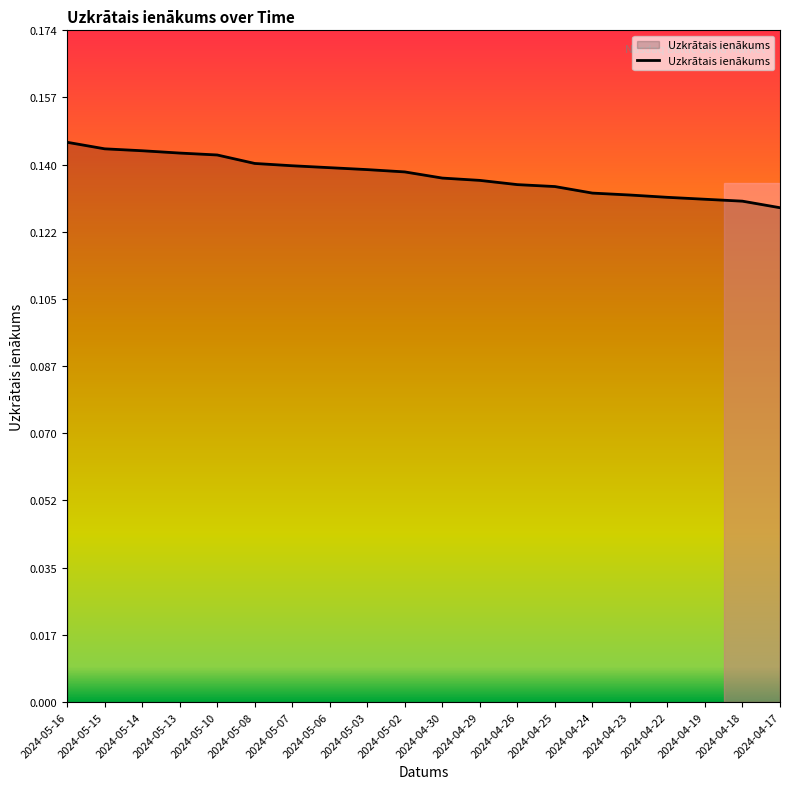

What position from the left is 2024-05-14?

3